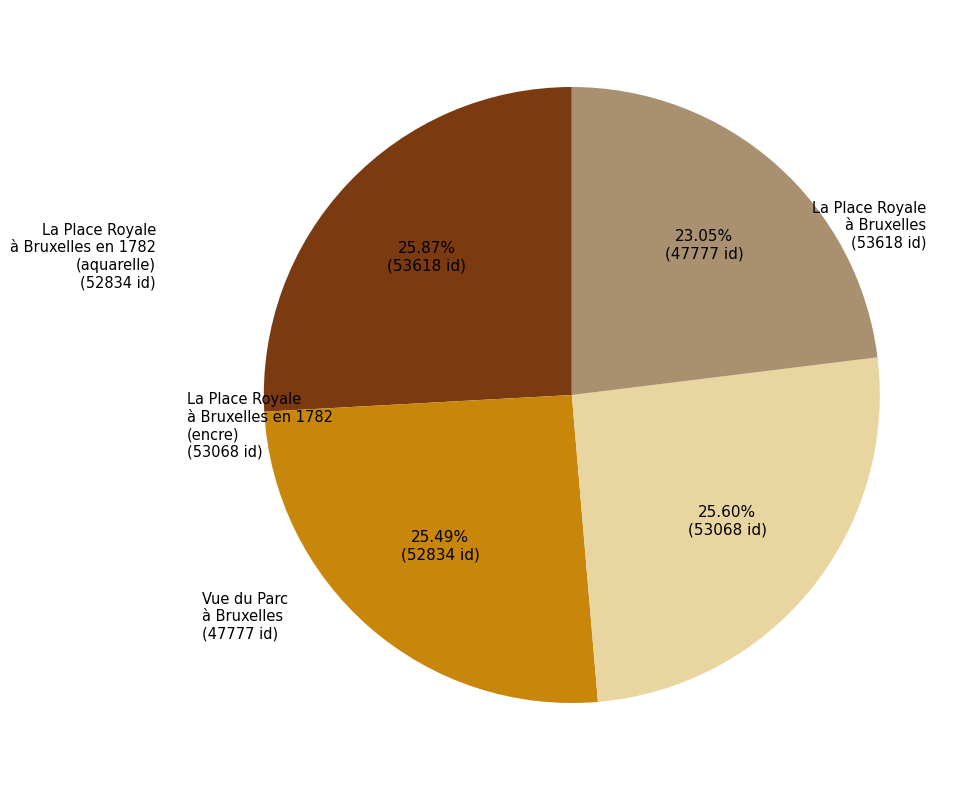

How many slices are in this pie chart?

4